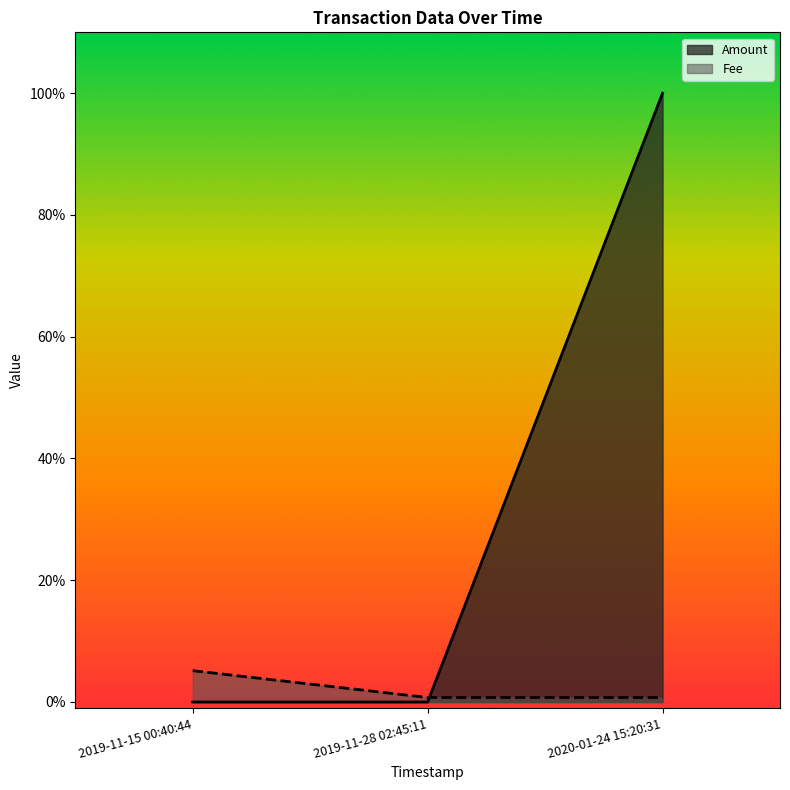

What is the difference between the highest and lowest values at 2020-01-24 15:20:31?

1.0